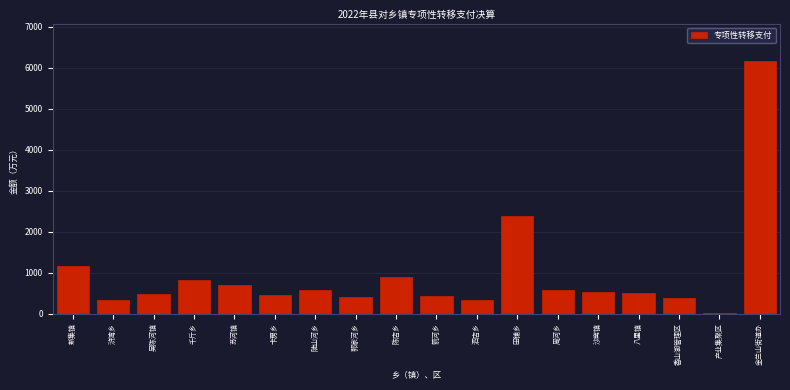

What is the sum of the values at 周河乡 and 泗店乡?

899.8